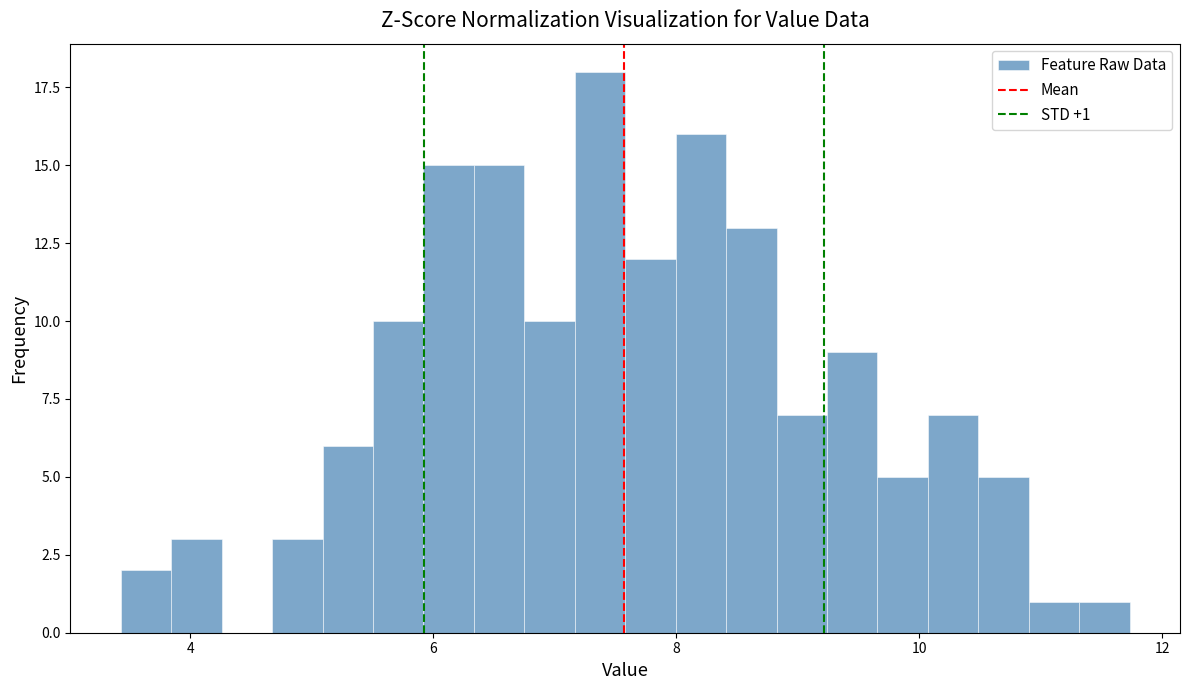

Read against the x-axis, roughly where is the centre of the tallest bar?

7.4